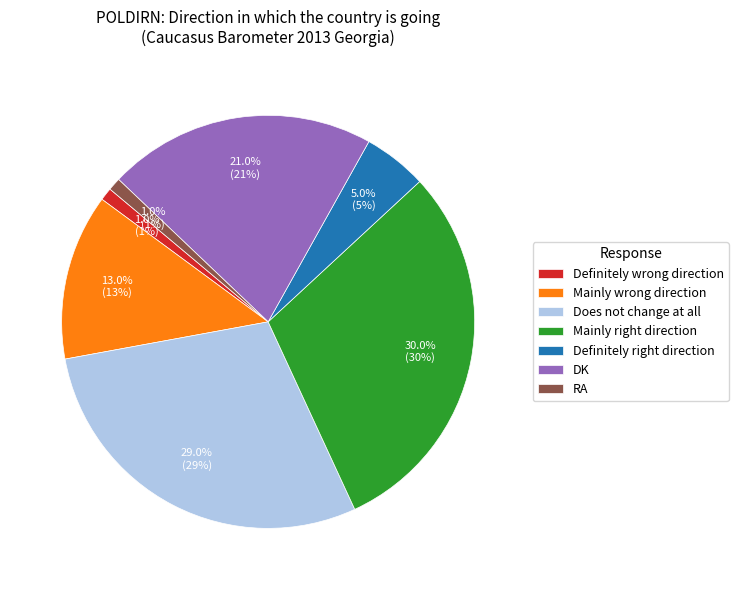

To the nearest percent, what is the difference between the largest and smallest slice percentages?

29%